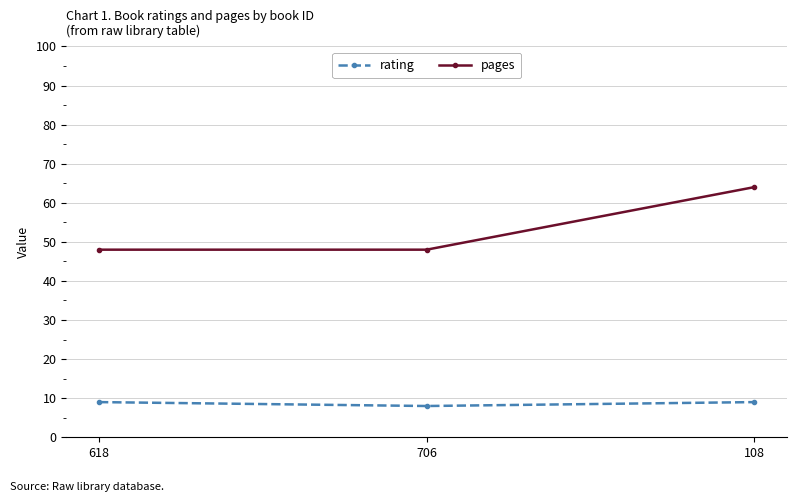

What is the lowest value of the pages series?

48